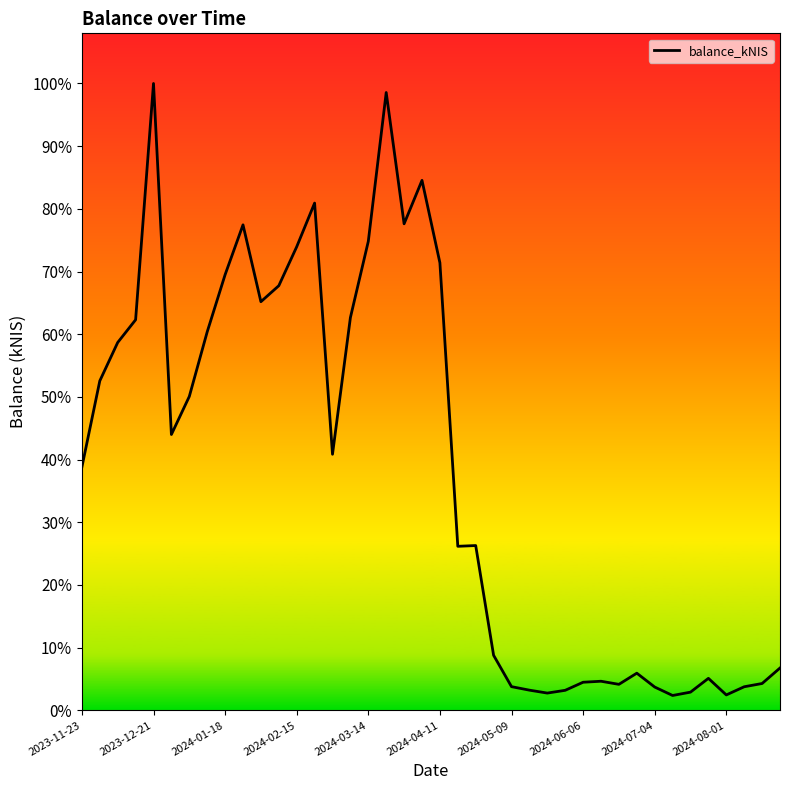

Does the chart display data point markers on the line(s)?

No